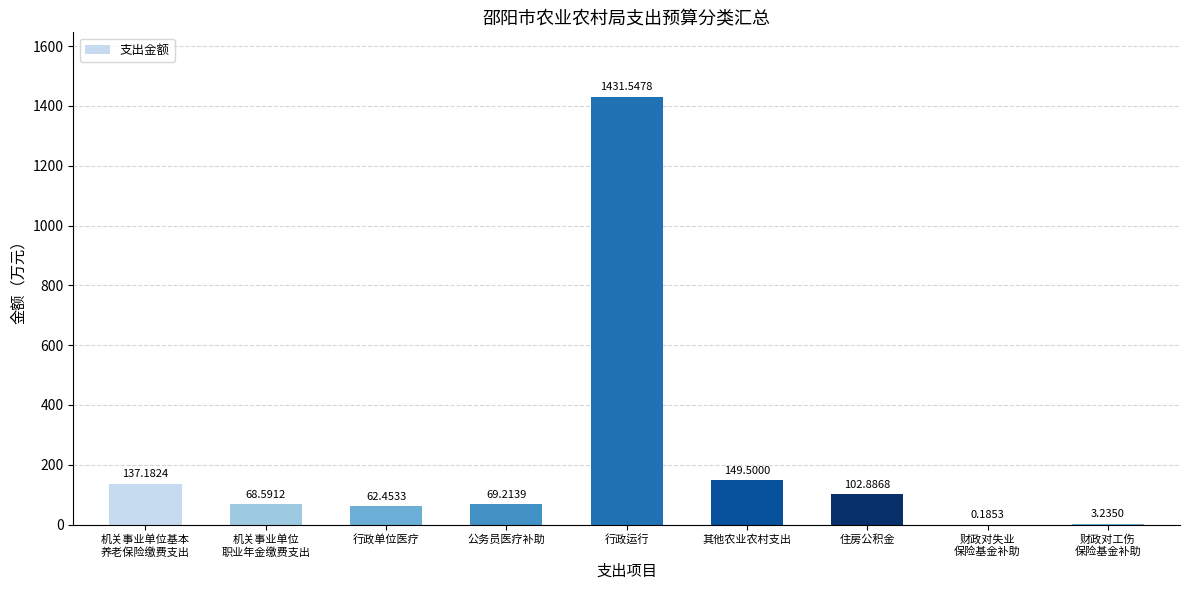

Where is the data nearest to the value 715?

其他农业农村支出